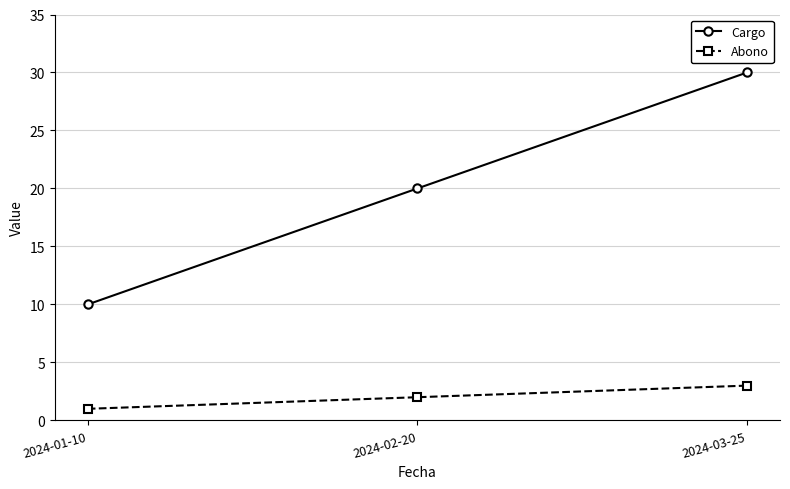

Reading left to right, list all the values displayed in this chart.

Cargo: 2024-01-10=10	2024-02-20=20	2024-03-25=30
Abono: 2024-01-10=1	2024-02-20=2	2024-03-25=3